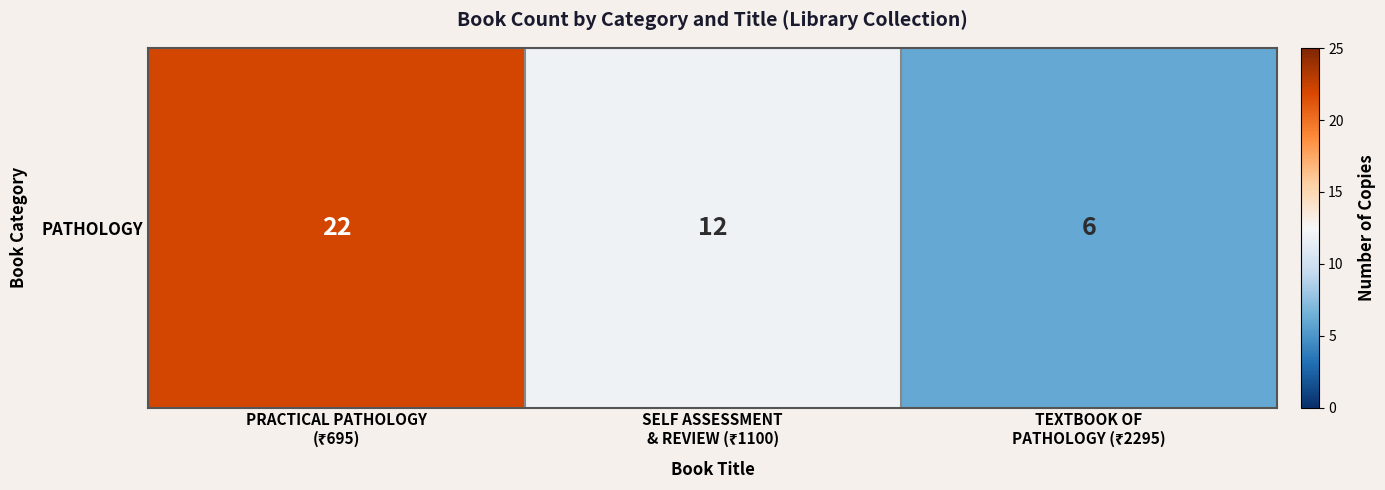

What is the maximum value shown in the chart?

22